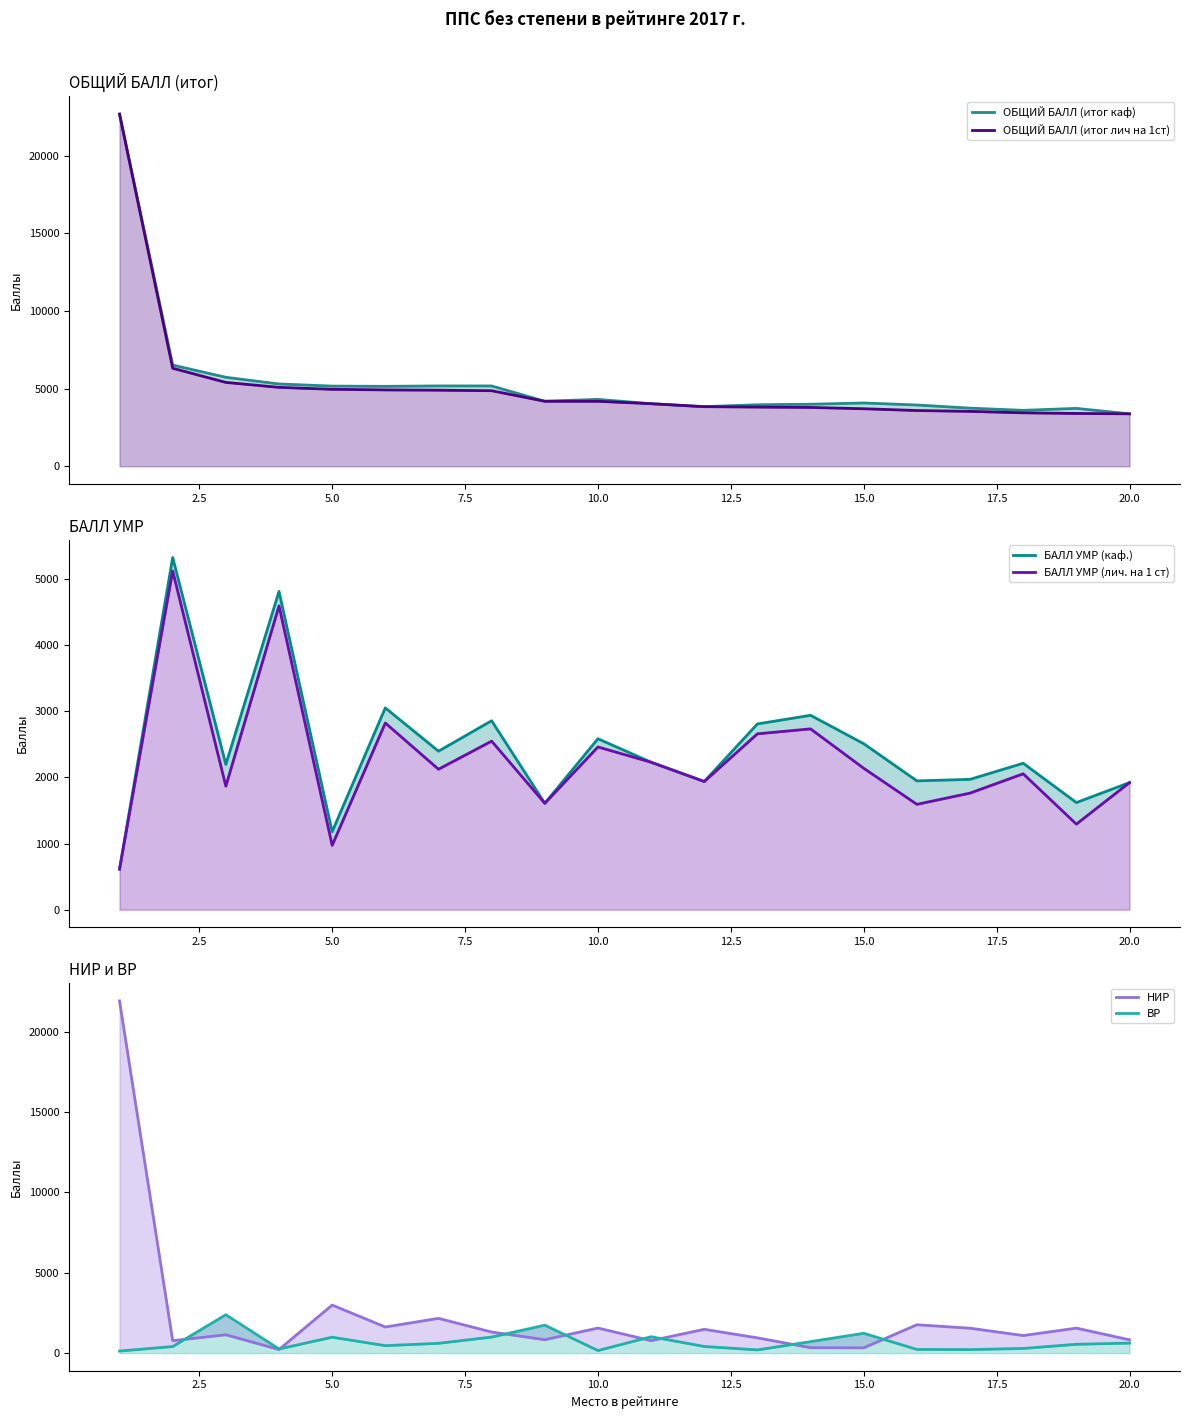

What is the value of the БАЛЛ УМР (лич. на 1 ст) point at the 3rd from the left?

1868.3